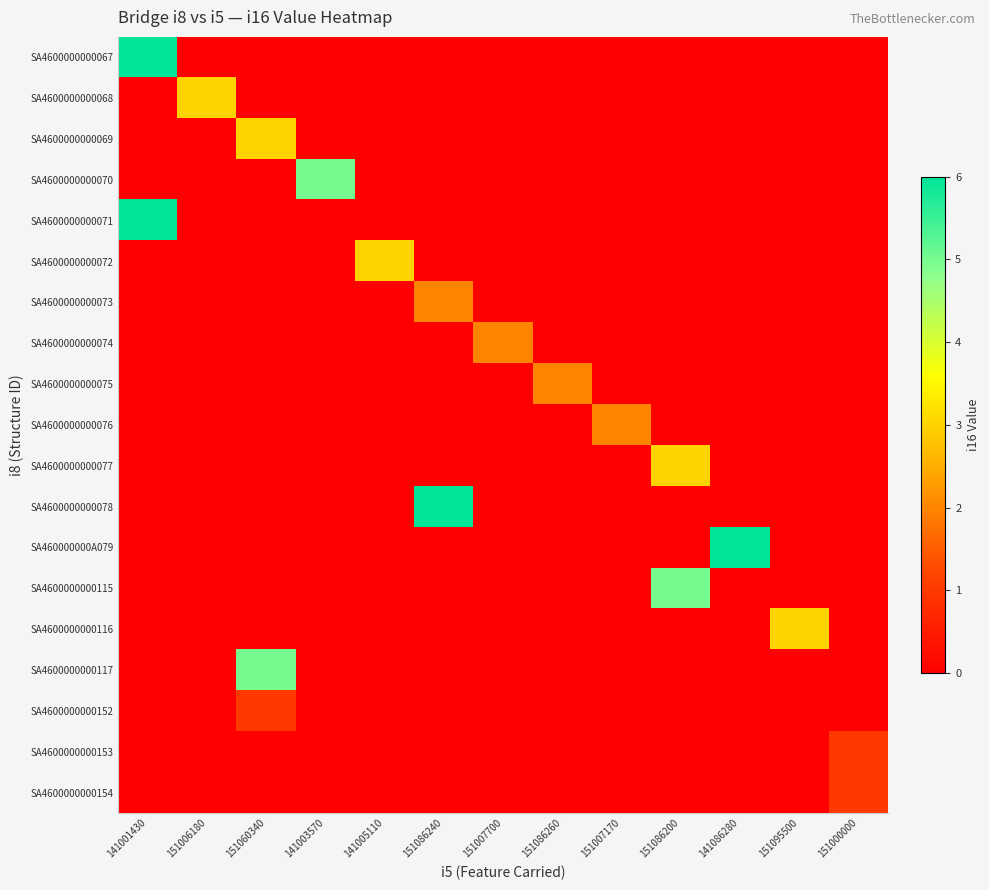

Reading right to left, transcribe all the data shown in this chart.

SA4600000000067: 151000000=0	151095500=0	141086280=0	151086200=0	151007170=0	151086260=0	151007700=0	151086240=0	141005110=0	141003570=0	151060340=0	151006180=0	141001430=6
SA4600000000068: 151000000=0	151095500=0	141086280=0	151086200=0	151007170=0	151086260=0	151007700=0	151086240=0	141005110=0	141003570=0	151060340=0	151006180=3	141001430=0
SA4600000000069: 151000000=0	151095500=0	141086280=0	151086200=0	151007170=0	151086260=0	151007700=0	151086240=0	141005110=0	141003570=0	151060340=3	151006180=0	141001430=0
SA4600000000070: 151000000=0	151095500=0	141086280=0	151086200=0	151007170=0	151086260=0	151007700=0	151086240=0	141005110=0	141003570=5	151060340=0	151006180=0	141001430=0
SA4600000000071: 151000000=0	151095500=0	141086280=0	151086200=0	151007170=0	151086260=0	151007700=0	151086240=0	141005110=0	141003570=0	151060340=0	151006180=0	141001430=6
SA4600000000072: 151000000=0	151095500=0	141086280=0	151086200=0	151007170=0	151086260=0	151007700=0	151086240=0	141005110=3	141003570=0	151060340=0	151006180=0	141001430=0
SA4600000000073: 151000000=0	151095500=0	141086280=0	151086200=0	151007170=0	151086260=0	151007700=0	151086240=2	141005110=0	141003570=0	151060340=0	151006180=0	141001430=0
SA4600000000074: 151000000=0	151095500=0	141086280=0	151086200=0	151007170=0	151086260=0	151007700=2	151086240=0	141005110=0	141003570=0	151060340=0	151006180=0	141001430=0
SA4600000000075: 151000000=0	151095500=0	141086280=0	151086200=0	151007170=0	151086260=2	151007700=0	151086240=0	141005110=0	141003570=0	151060340=0	151006180=0	141001430=0
SA4600000000076: 151000000=0	151095500=0	141086280=0	151086200=0	151007170=2	151086260=0	151007700=0	151086240=0	141005110=0	141003570=0	151060340=0	151006180=0	141001430=0
SA4600000000077: 151000000=0	151095500=0	141086280=0	151086200=3	151007170=0	151086260=0	151007700=0	151086240=0	141005110=0	141003570=0	151060340=0	151006180=0	141001430=0
SA4600000000078: 151000000=0	151095500=0	141086280=0	151086200=0	151007170=0	151086260=0	151007700=0	151086240=6	141005110=0	141003570=0	151060340=0	151006180=0	141001430=0
SA460000000A079: 151000000=0	151095500=0	141086280=6	151086200=0	151007170=0	151086260=0	151007700=0	151086240=0	141005110=0	141003570=0	151060340=0	151006180=0	141001430=0
SA4600000000115: 151000000=0	151095500=0	141086280=0	151086200=5	151007170=0	151086260=0	151007700=0	151086240=0	141005110=0	141003570=0	151060340=0	151006180=0	141001430=0
SA4600000000116: 151000000=0	151095500=3	141086280=0	151086200=0	151007170=0	151086260=0	151007700=0	151086240=0	141005110=0	141003570=0	151060340=0	151006180=0	141001430=0
SA4600000000117: 151000000=0	151095500=0	141086280=0	151086200=0	151007170=0	151086260=0	151007700=0	151086240=0	141005110=0	141003570=0	151060340=5	151006180=0	141001430=0
SA4600000000152: 151000000=0	151095500=0	141086280=0	151086200=0	151007170=0	151086260=0	151007700=0	151086240=0	141005110=0	141003570=0	151060340=1	151006180=0	141001430=0
SA4600000000153: 151000000=1	151095500=0	141086280=0	151086200=0	151007170=0	151086260=0	151007700=0	151086240=0	141005110=0	141003570=0	151060340=0	151006180=0	141001430=0
SA4600000000154: 151000000=1	151095500=0	141086280=0	151086200=0	151007170=0	151086260=0	151007700=0	151086240=0	141005110=0	141003570=0	151060340=0	151006180=0	141001430=0